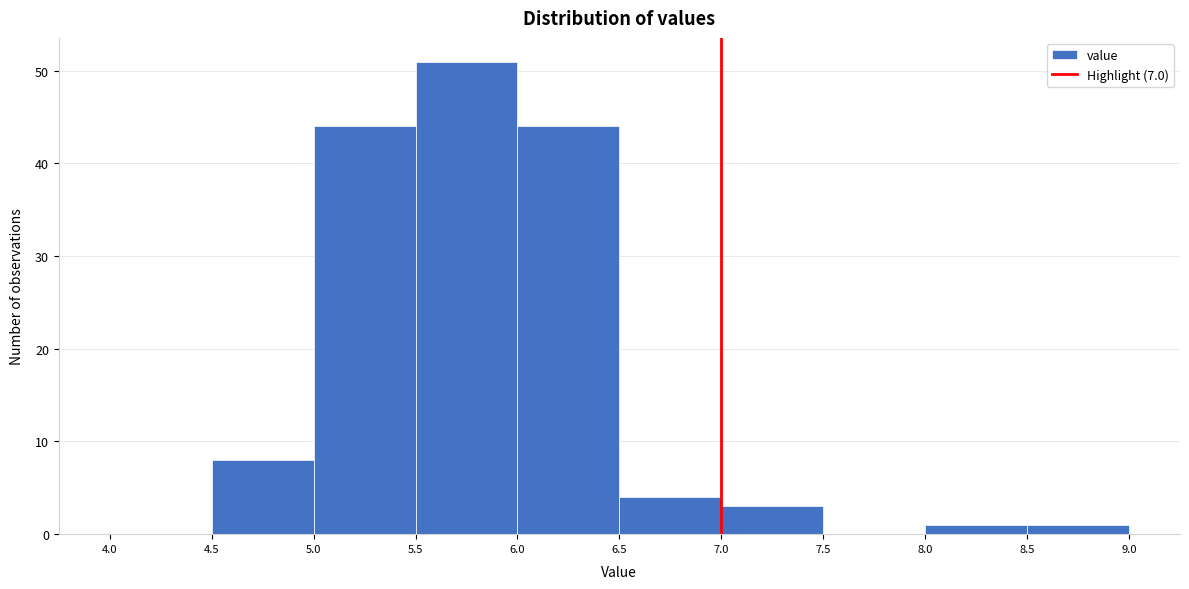

Reading left to right, transcribe this chart: for each bar, give the range it covers on the x-axis and its height. The values are not printed on the chart, so give them approximately, as read against the axis.

4.0 to 4.5: 0
4.5 to 5.0: 8
5.0 to 5.5: 44
5.5 to 6.0: 51
6.0 to 6.5: 44
6.5 to 7.0: 4
7.0 to 7.5: 3
7.5 to 8.0: 0
8.0 to 8.5: 1
8.5 to 9.0: 1